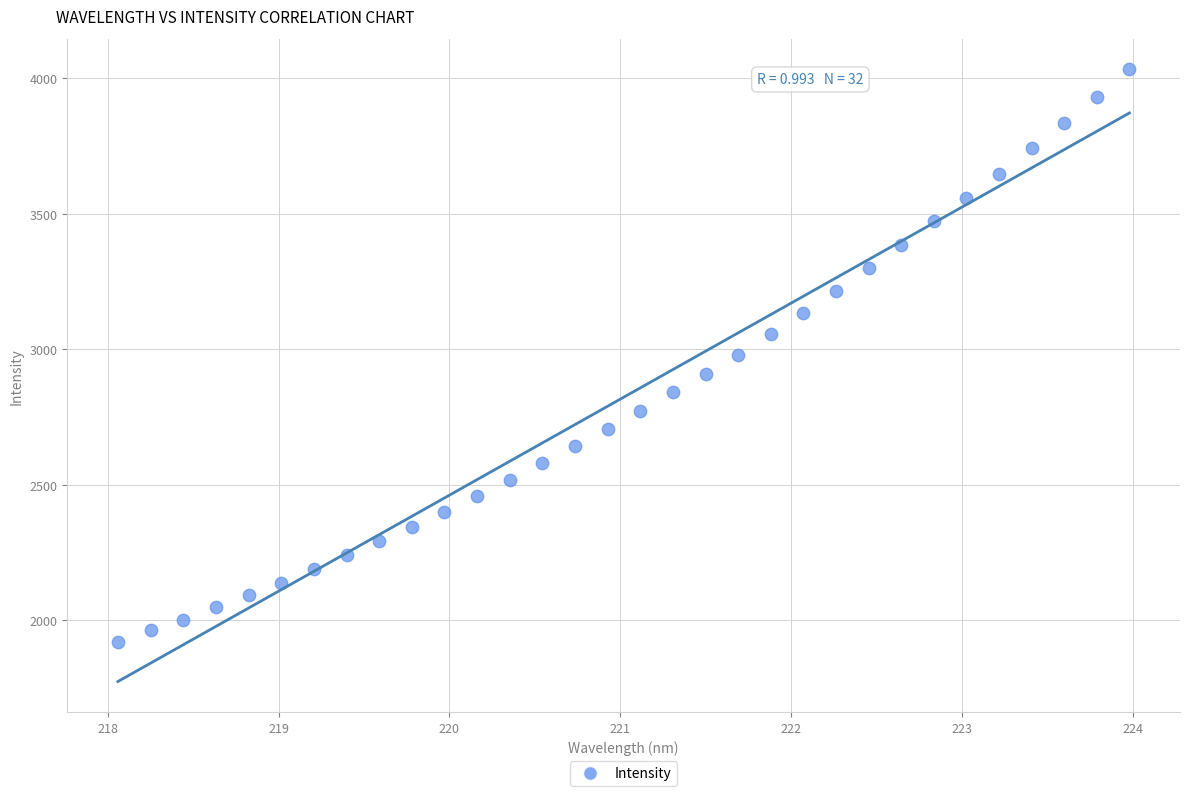

What is the range of X values (max minus min)?

5.9